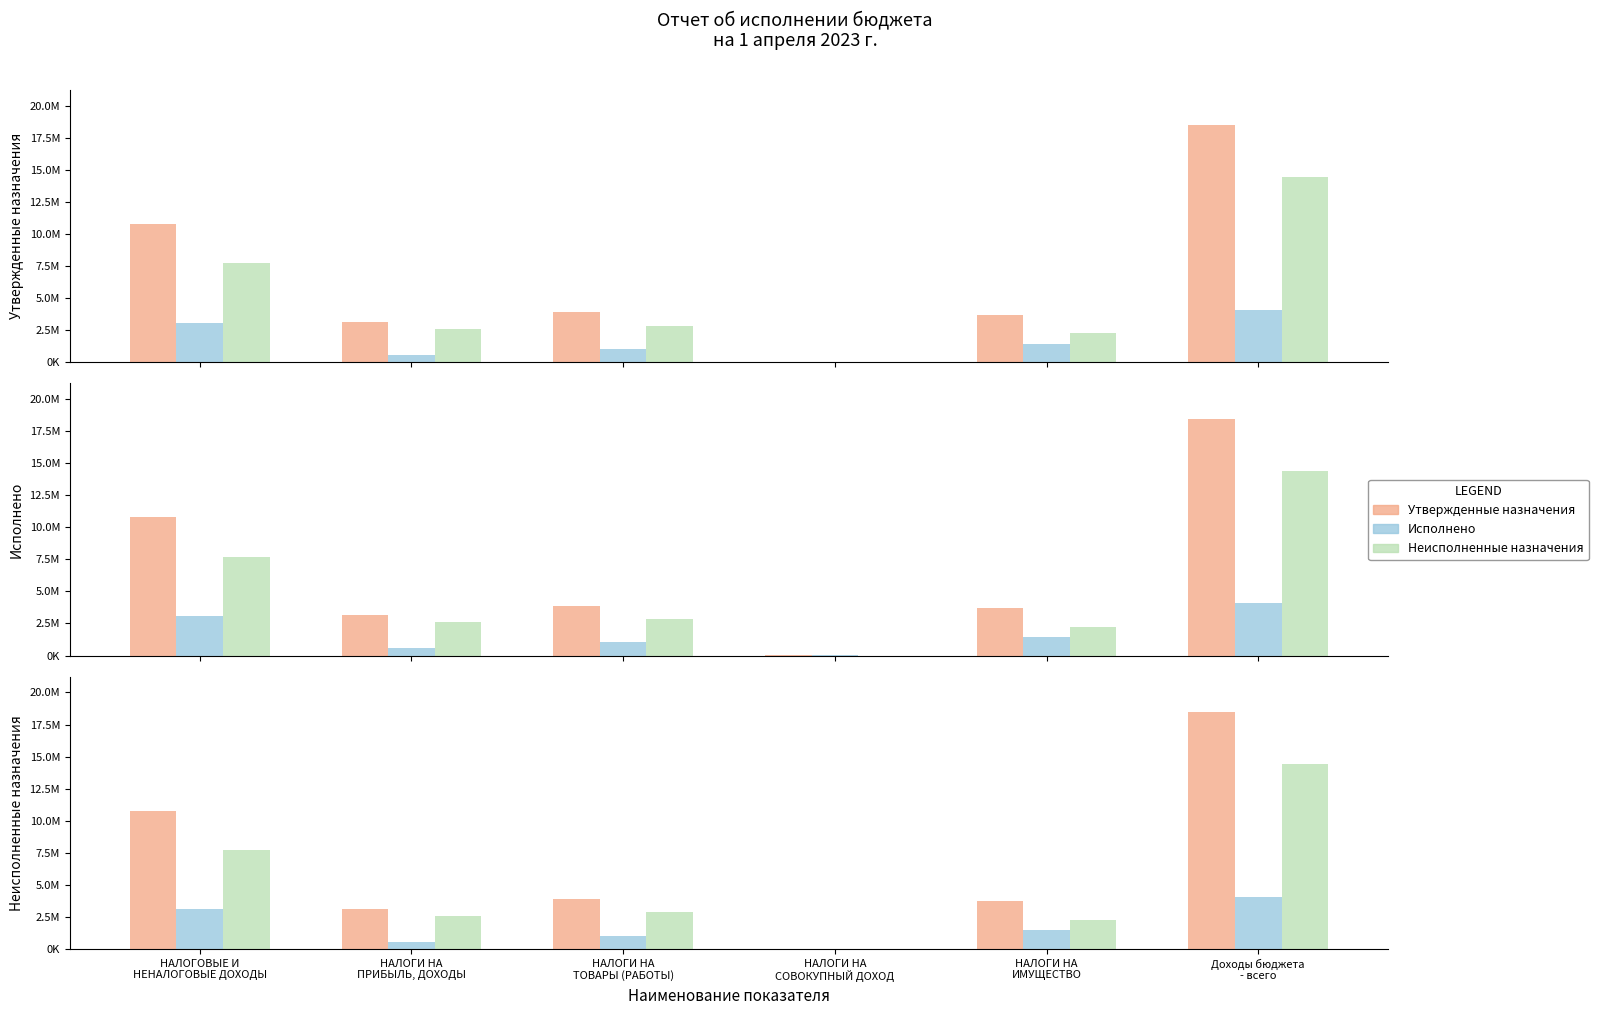

Is the value of Утвержденные назначения at Доходы бюджета
- всего greater than the value of Исполнено at НАЛОГИ НА
ТОВАРЫ (РАБОТЫ)?

Yes